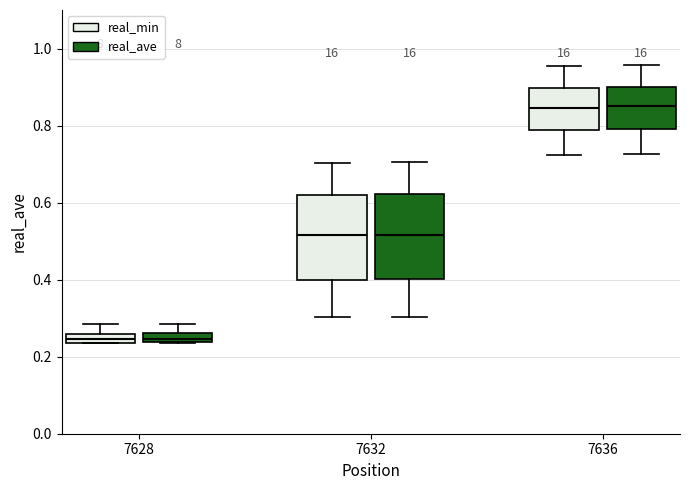

Where is the lower edge of the box for 7632 (real_min) on the y-axis? The values are not printed on the chart, so give them approximately, as read against the axis.

0.40